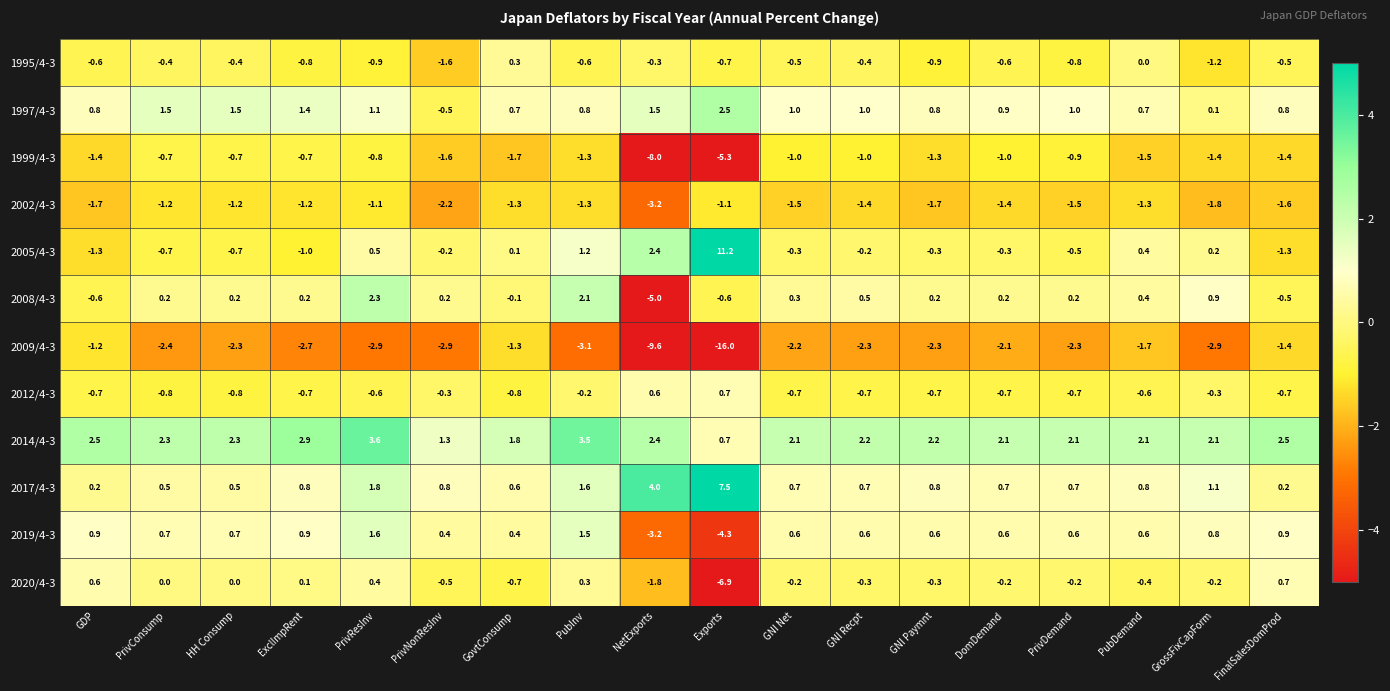

Rank the series at GNI Recpt from lowest to highest value.

2009/4-3, 2002/4-3, 1999/4-3, 2012/4-3, 1995/4-3, 2020/4-3, 2005/4-3, 2008/4-3, 2019/4-3, 2017/4-3, 1997/4-3, 2014/4-3